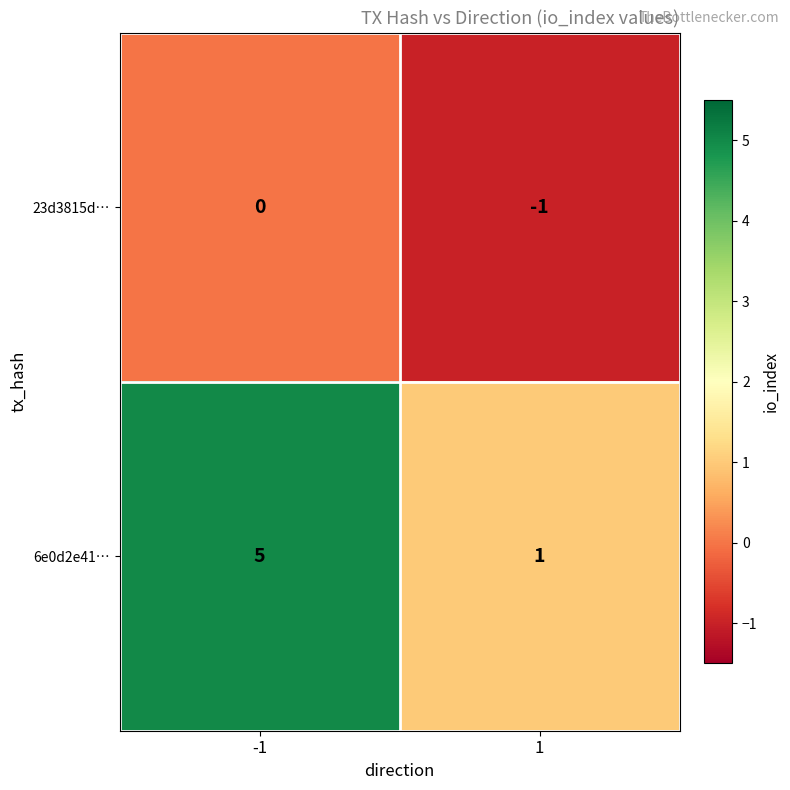

Which series changed the most between -1 and 1?

6e0d2e41…